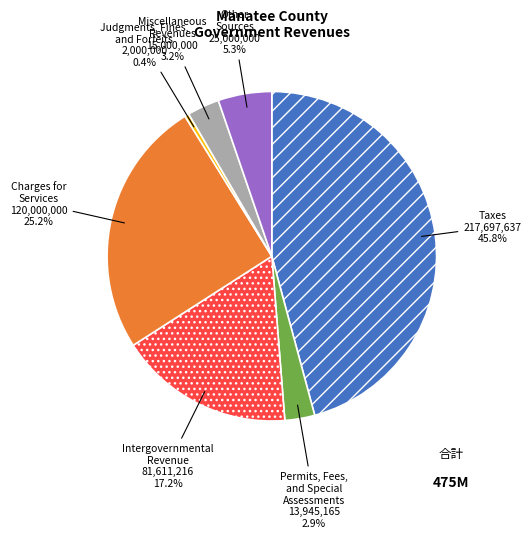

Is there any slice that represents more than half of the pie?

No